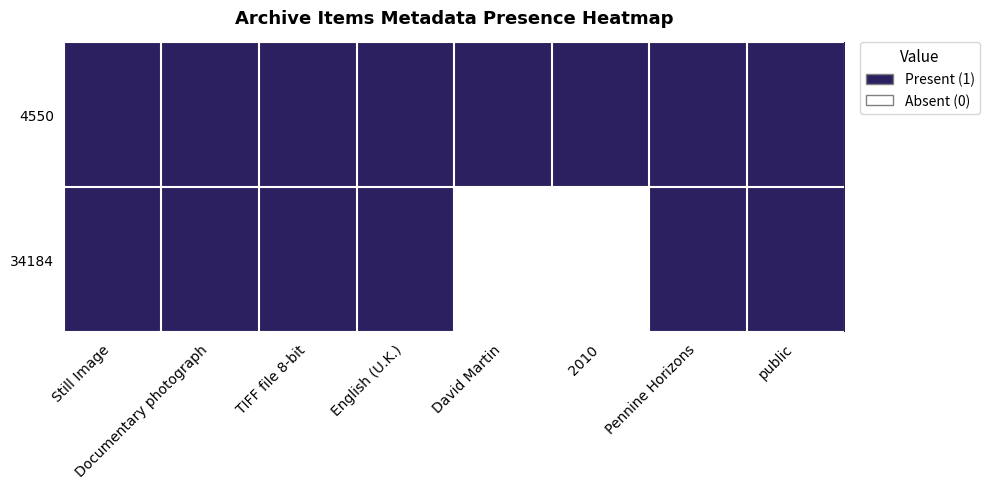

Which series has the largest total across all categories?

4550